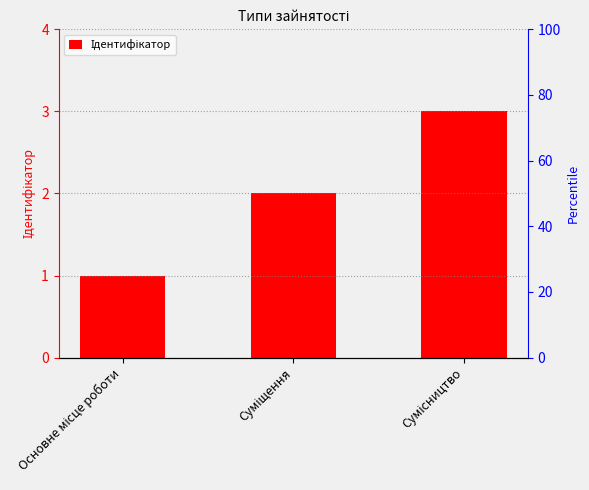

Which category has the lowest value across all series?

Основне місце роботи